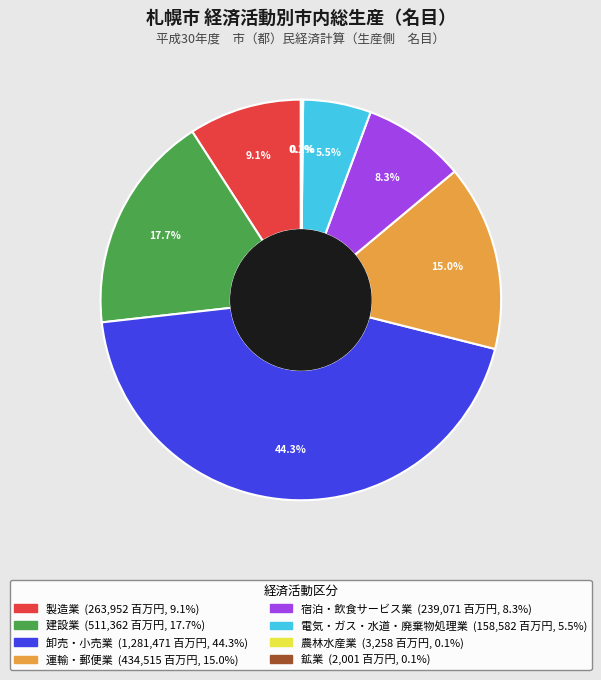

Does any single category account for the majority?

No